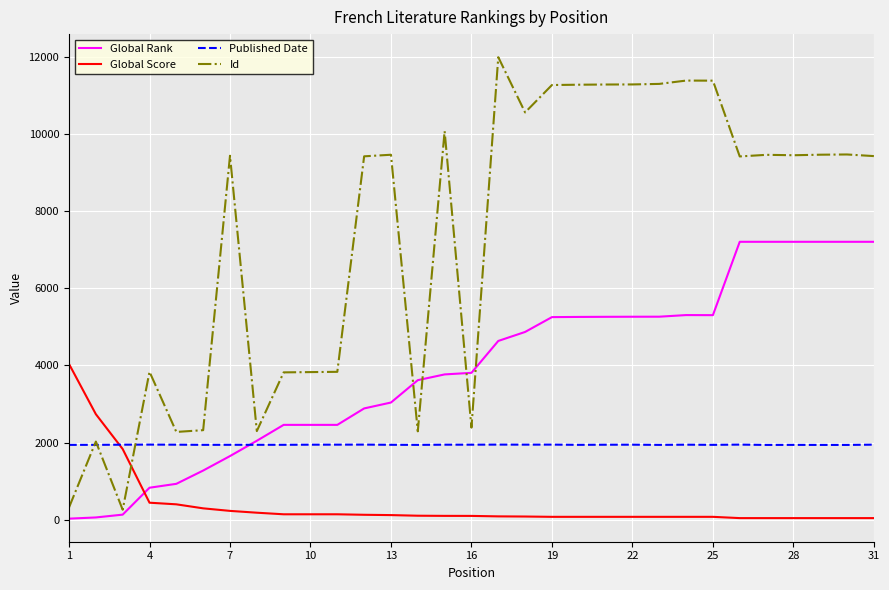

Which series ends up on top after the final intersection of Global Rank and Published Date?

Global Rank